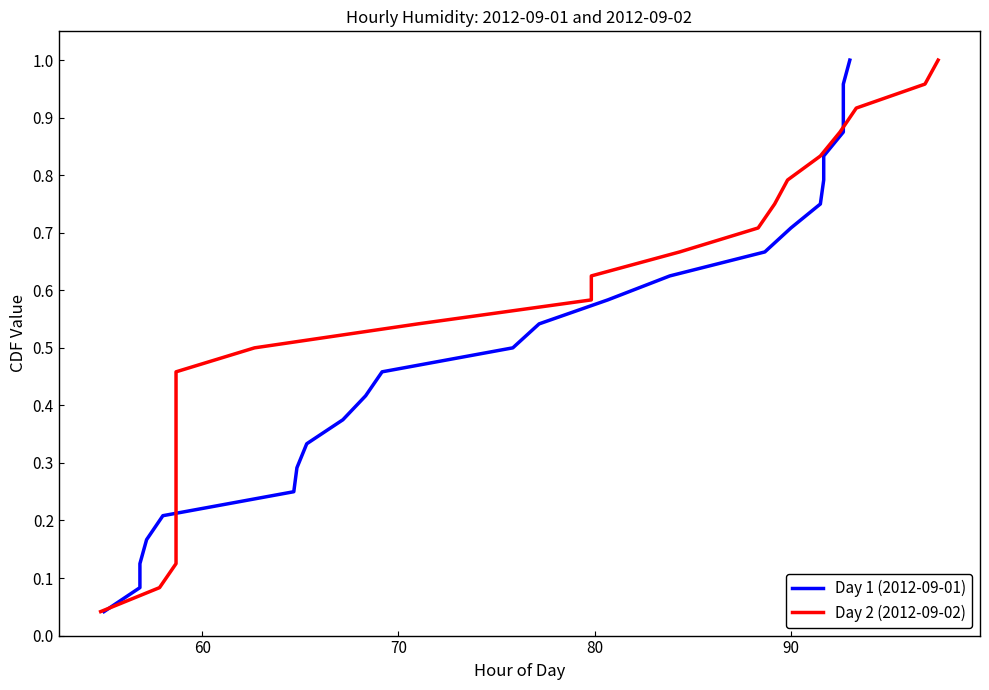

What is the sum of all Day 1 (2012-09-01) values?

12.5